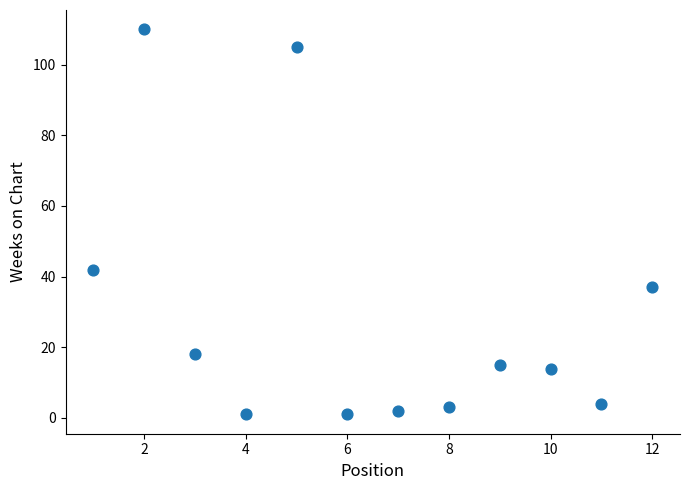

What is the average X value?

6